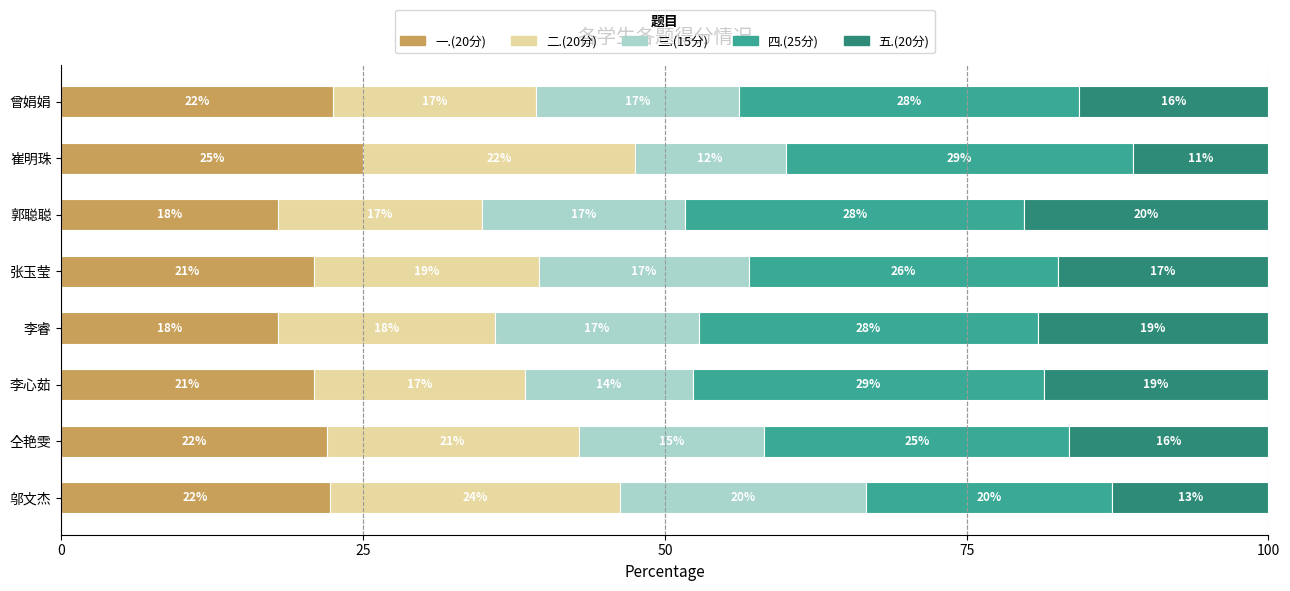

What is the total value across all series at 曾娟娟?

100.0